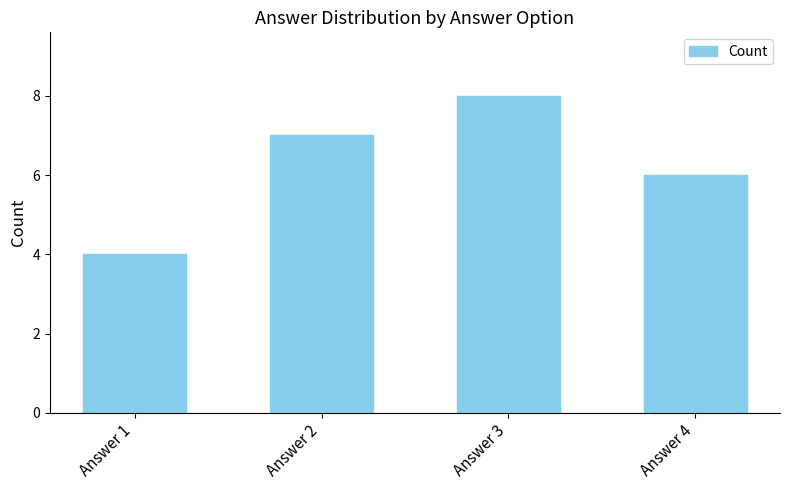

At which category does the chart reach its minimum across all series?

Answer 1